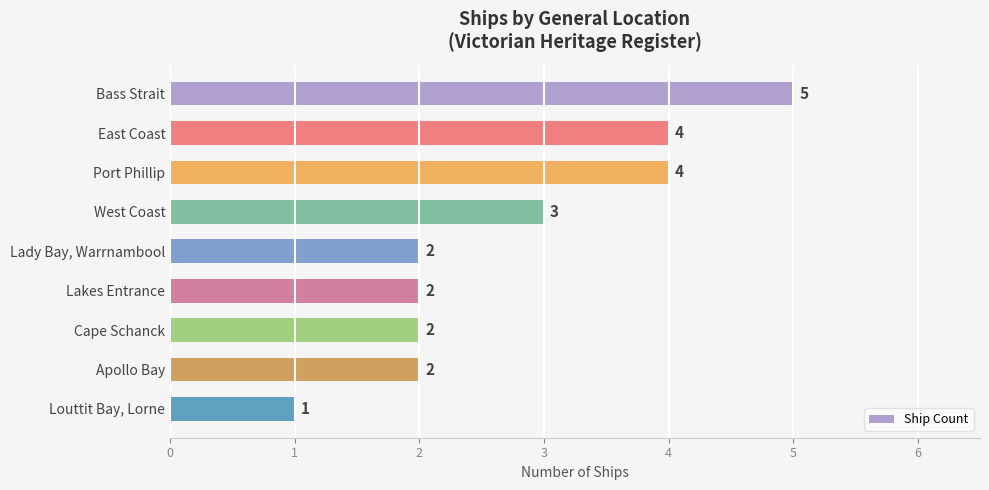

Count the number of categories in the chart.

9